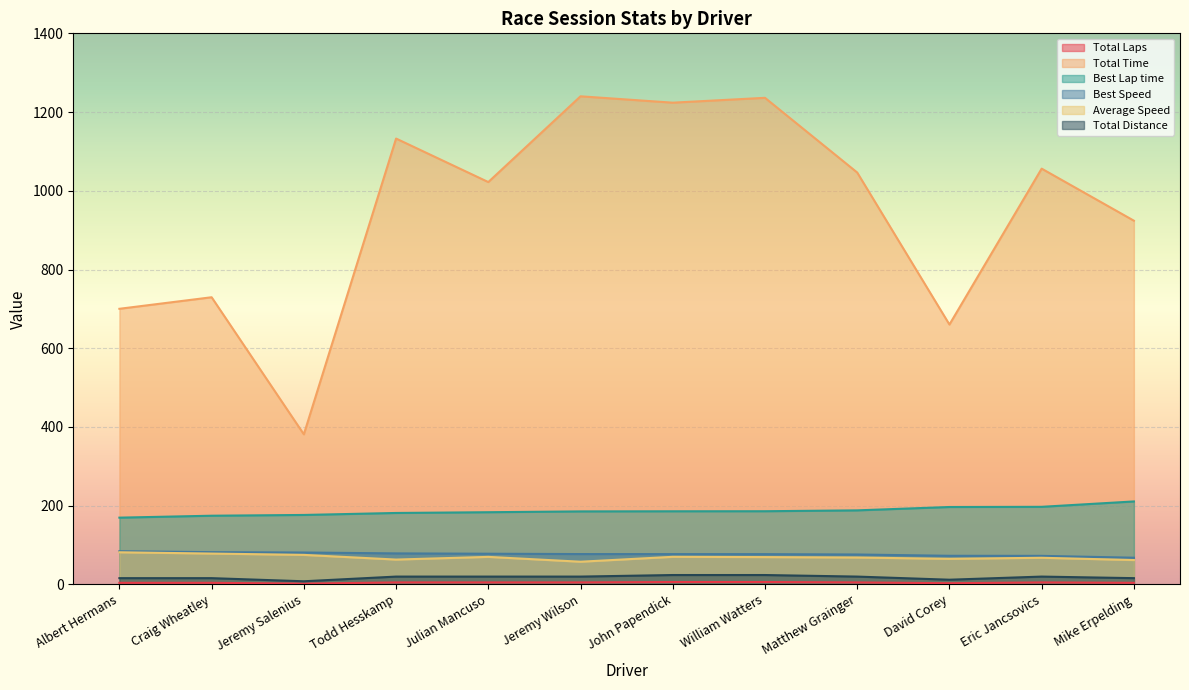

How many data points in Total Laps are less than 5?

5